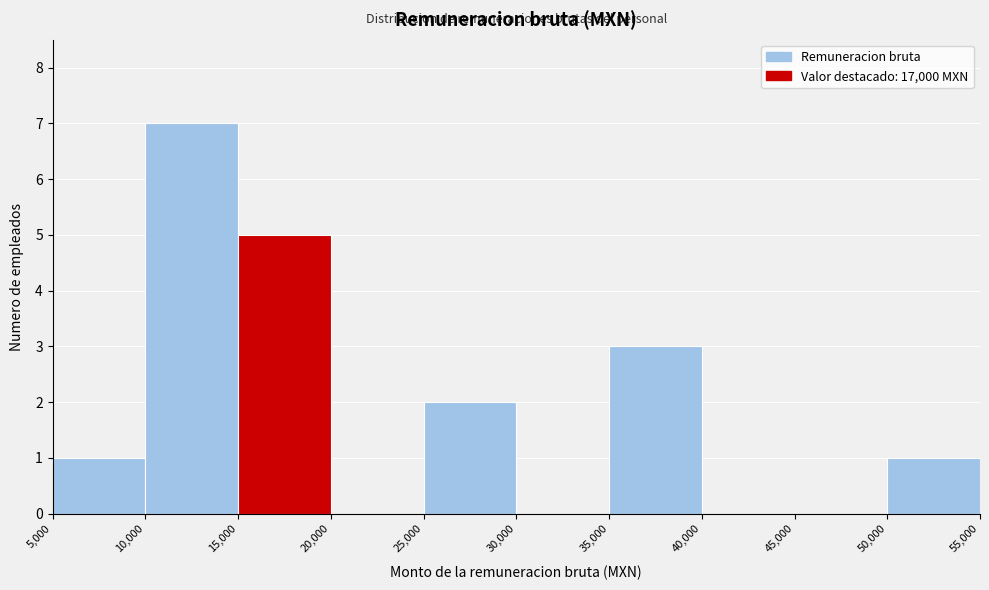

Reading left to right, transcribe this chart: for each bar, give the range it covers on the x-axis and its height. The values are not printed on the chart, so give them approximately, as read against the axis.

5,000 to 10,000: 1
10,000 to 15,000: 7
15,000 to 20,000: 5
20,000 to 25,000: 0
25,000 to 30,000: 2
30,000 to 35,000: 0
35,000 to 40,000: 3
40,000 to 45,000: 0
45,000 to 50,000: 0
50,000 to 55,000: 1